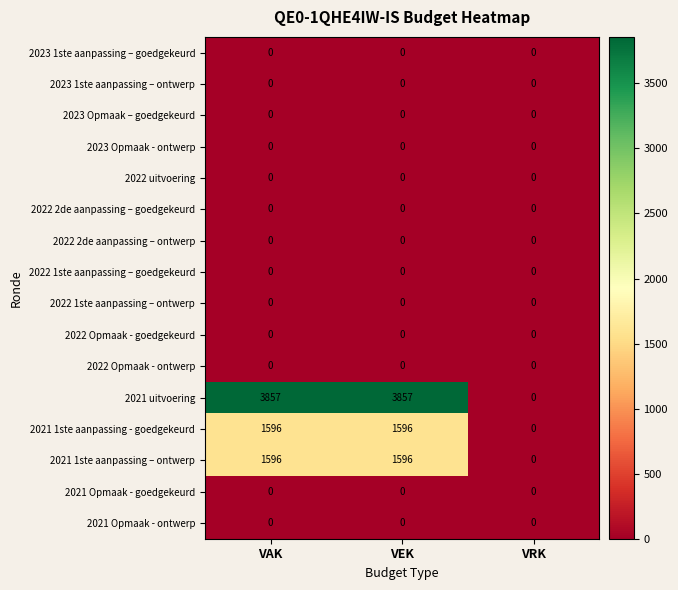

Is the value of 2021 1ste aanpassing – ontwerp at VAK greater than the value of 2021 Opmaak - ontwerp at VRK?

Yes